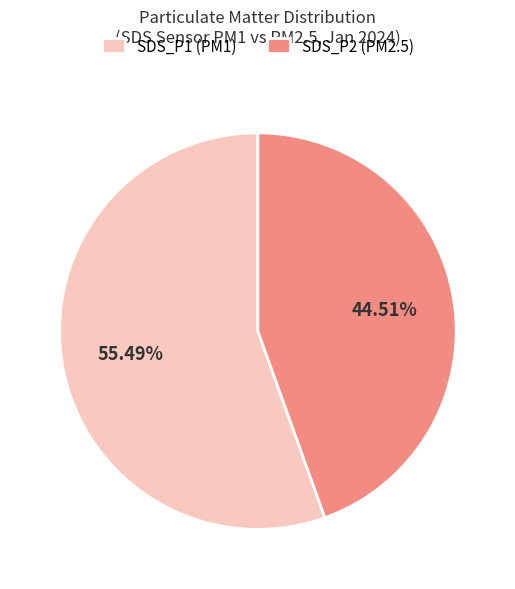

How many slices are in this pie chart?

2